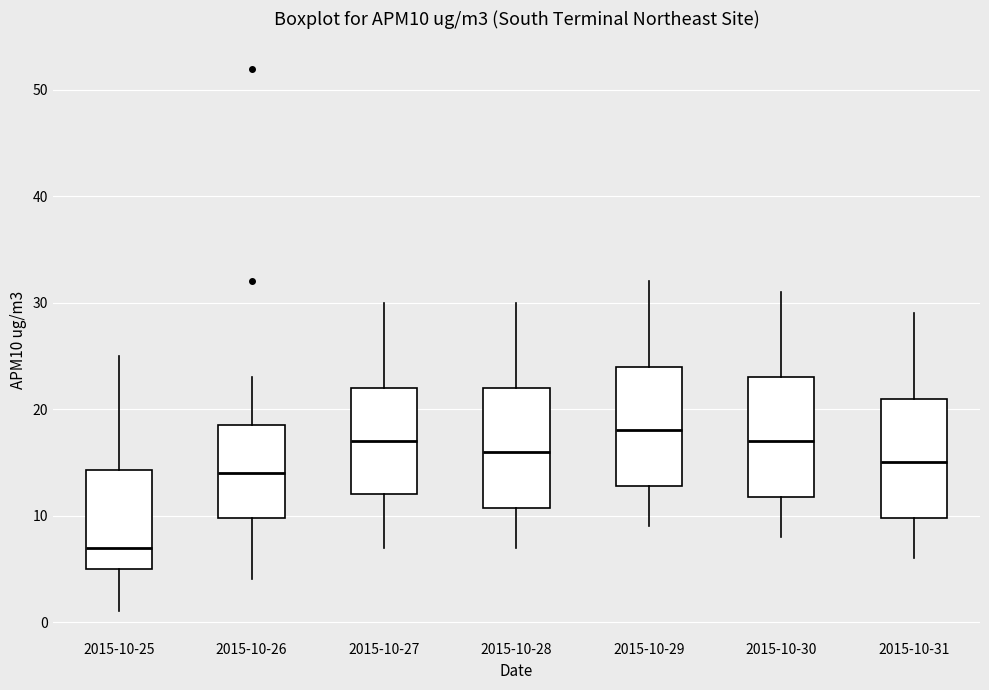

Reading left to right, read every box against the y-axis: the position of its median line, the range the box covers, and the ends of its whiskers. The values are not printed on the chart, so give them approximately, as read against the axis.

2015-10-25: median 7, box 5 to 14, whiskers 1 to 25
2015-10-26: median 14, box 10 to 19, whiskers 4 to 23
2015-10-27: median 17, box 12 to 22, whiskers 7 to 30
2015-10-28: median 16, box 11 to 22, whiskers 7 to 30
2015-10-29: median 18, box 13 to 24, whiskers 9 to 32
2015-10-30: median 17, box 12 to 23, whiskers 8 to 31
2015-10-31: median 15, box 10 to 21, whiskers 6 to 29